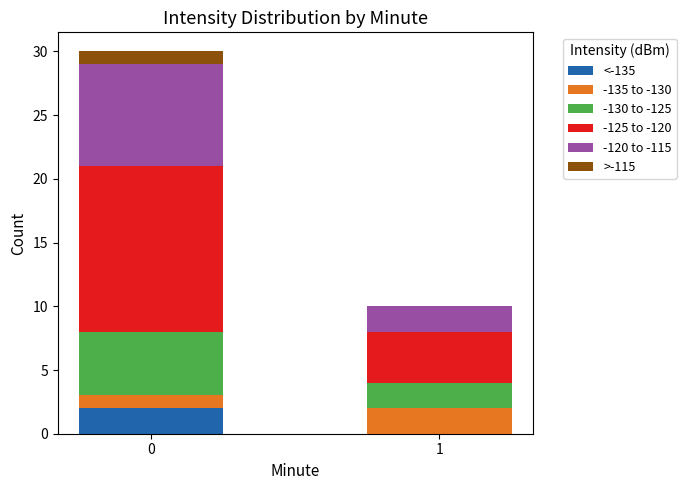

Reading right to left, list the values for the <-135 series.

1=0	0=2